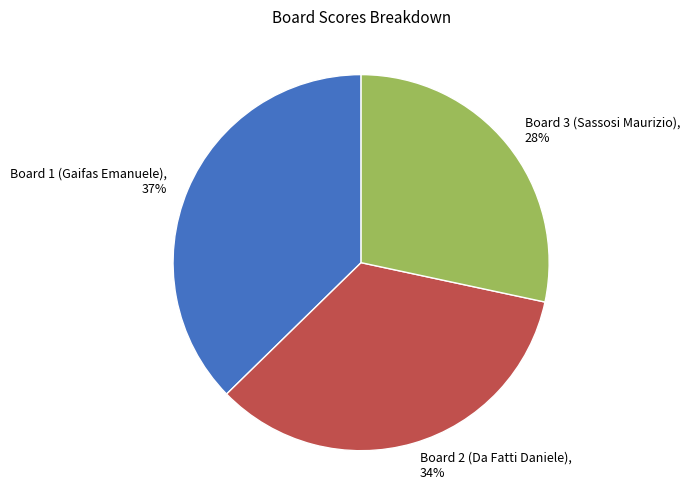

Is there any slice that represents more than half of the pie?

No